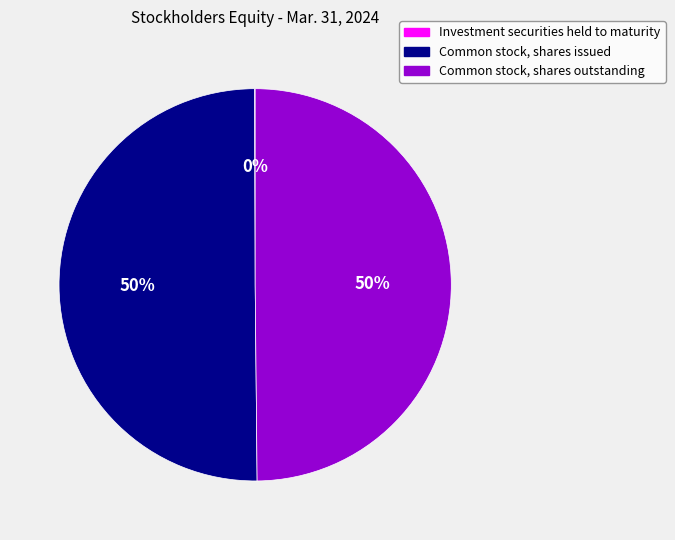

Is it true that Common stock, shares outstanding is 35% of the pie?

False